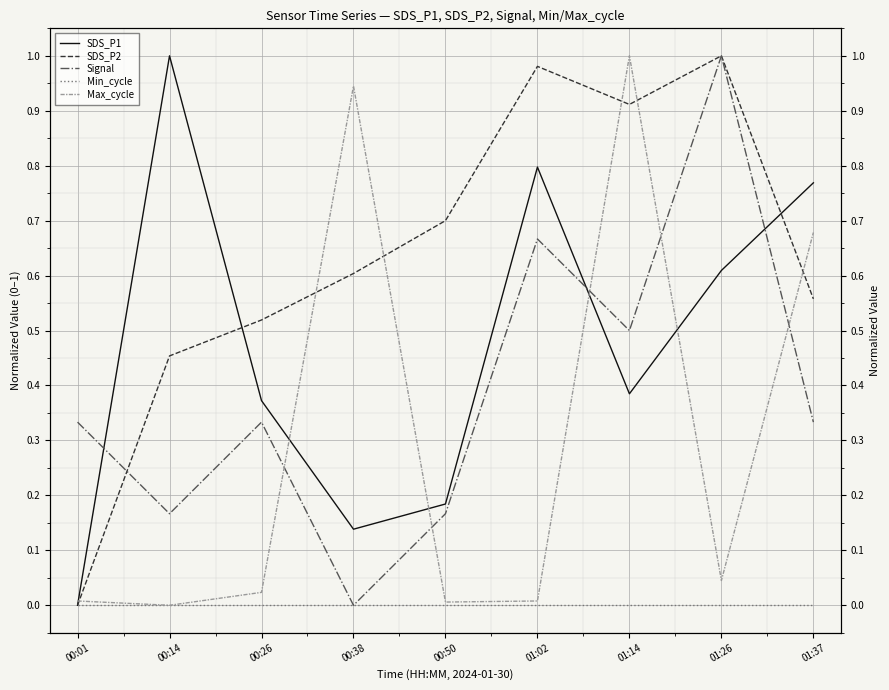

What position from the left is 01:37?

9